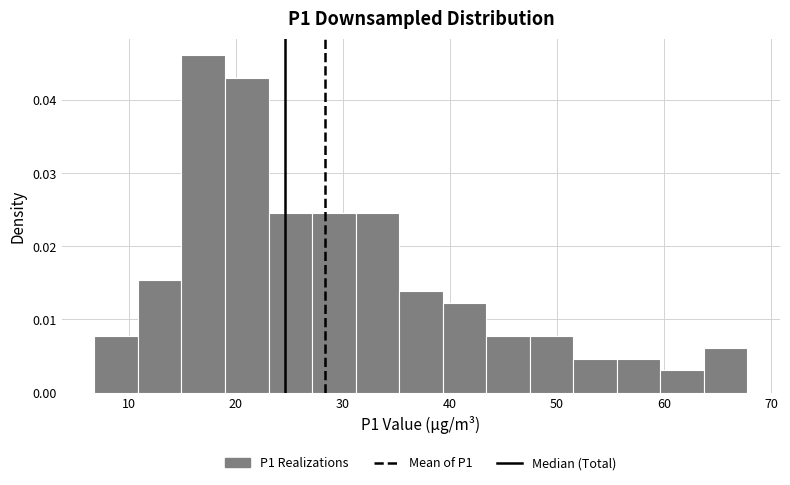

Reading left to right, list every bar in this chart as the range it spans on the x-axis followed by its height. Neither the bar edges nor the heights are printed on the chart, so give them approximately, as read against the axes.

7 to 11: 0.008
11 to 15: 0.015
15 to 19: 0.046
19 to 23: 0.043
23 to 27: 0.025
27 to 31: 0.025
31 to 35: 0.025
35 to 39: 0.014
39 to 43: 0.012
43 to 47: 0.008
47 to 52: 0.008
52 to 56: 0.005
56 to 60: 0.005
60 to 64: 0.003
64 to 68: 0.006